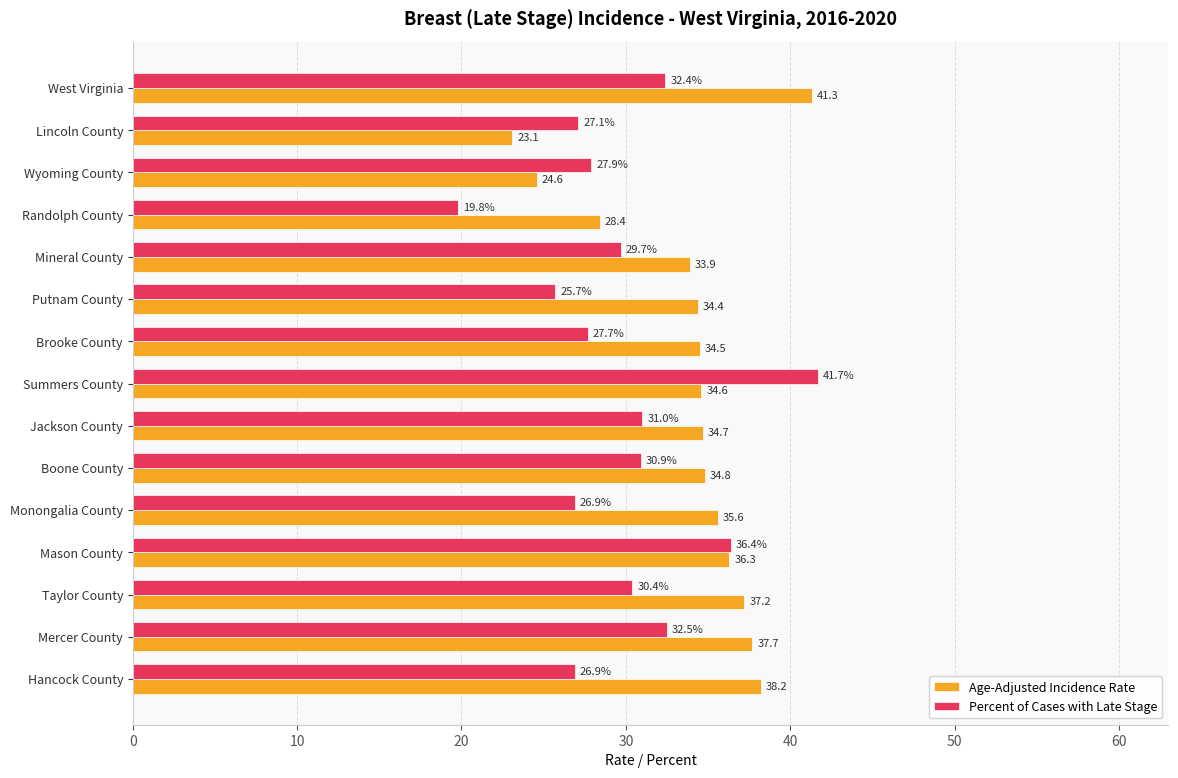

What is the difference between the highest and lowest values at Mineral County?

4.2